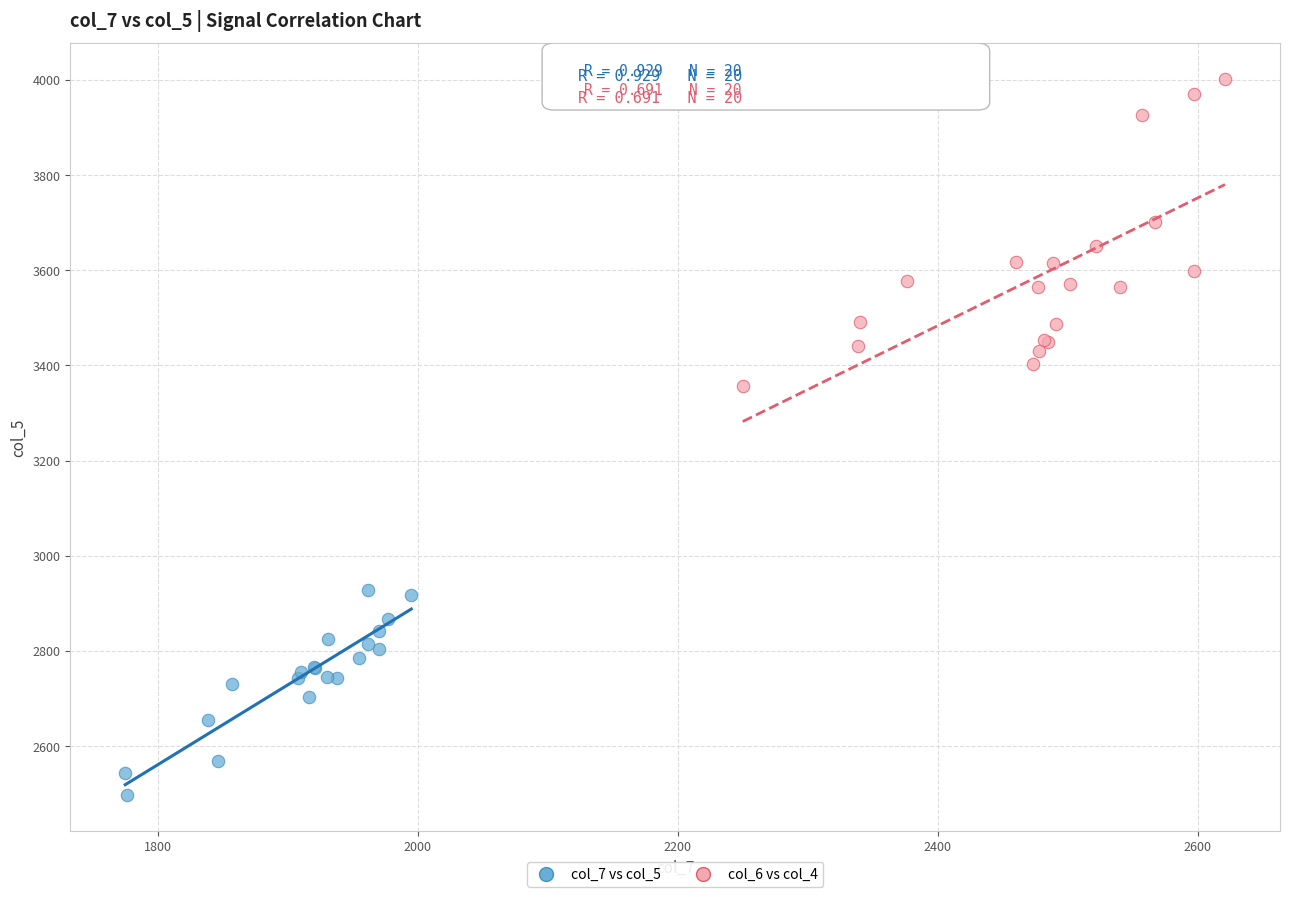

Which series reaches the maximum Y coordinate?

col_6 vs col_4